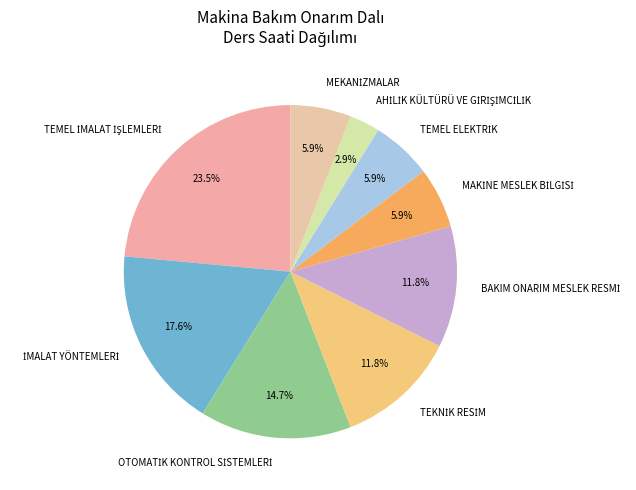

How many segments does this pie chart have?

9